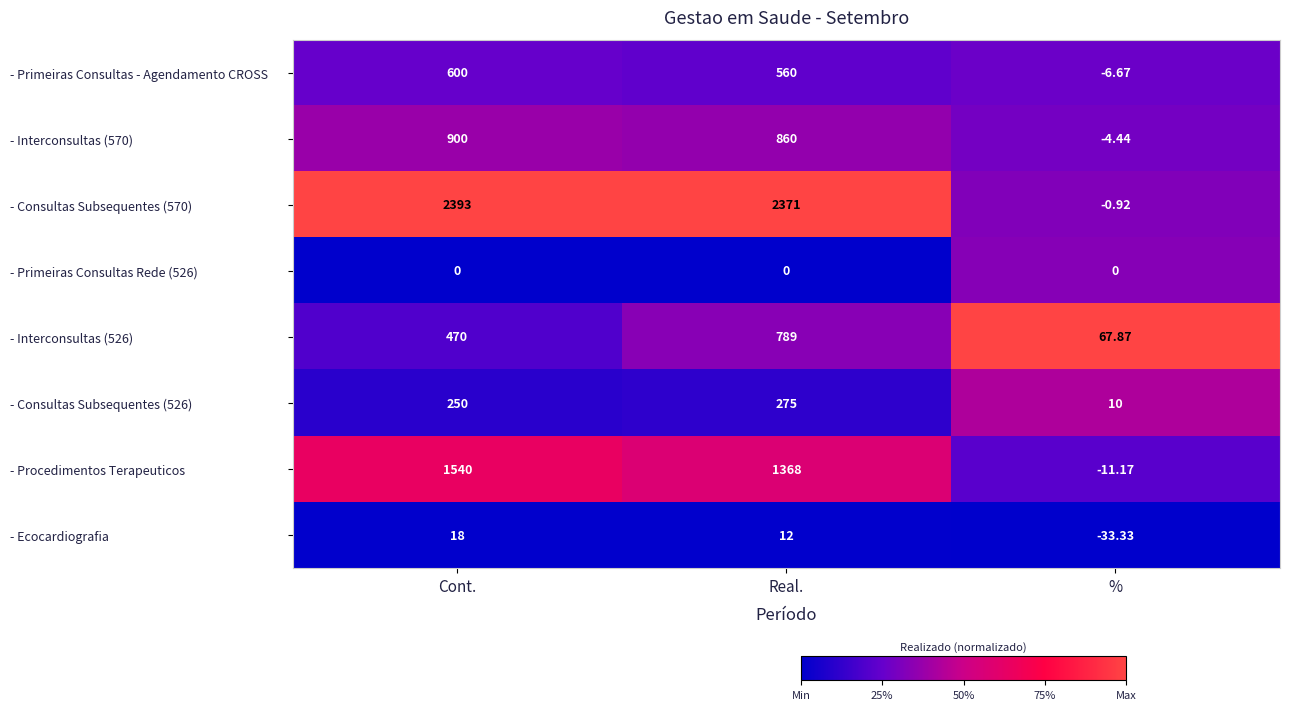

Rank the categories by - Interconsultas (526) value from highest to lowest.

Real., Cont., %